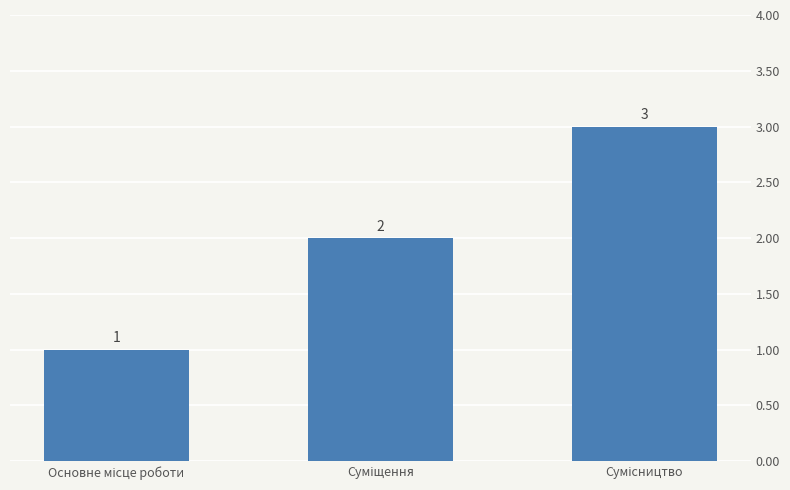

What is the value of the 1st bar from the left?

1